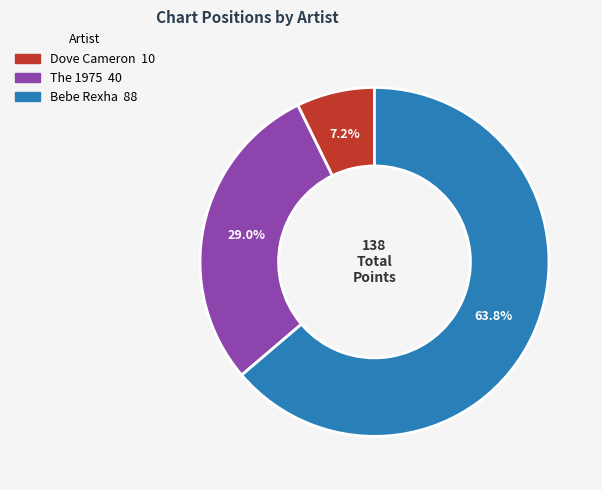

To the nearest percent, what percentage of the pie is The 1975?

29%